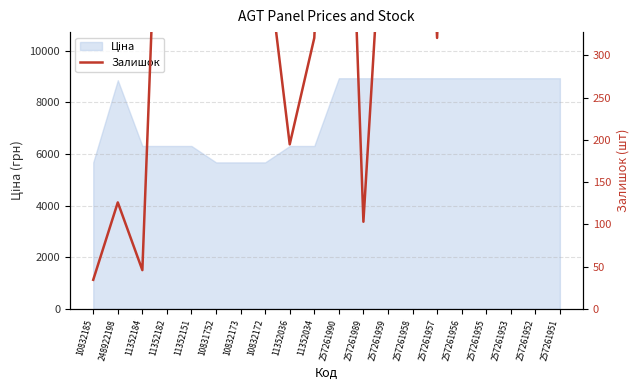

How many data points are less than 561?

10